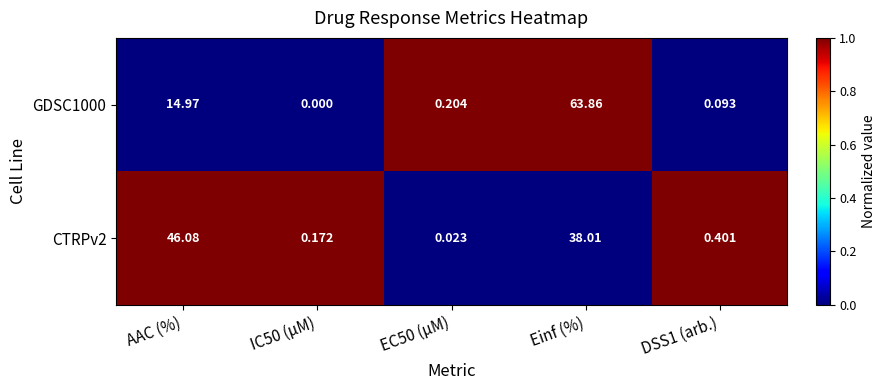

Where is CTRPv2 nearest to the value 23?

Einf (%)